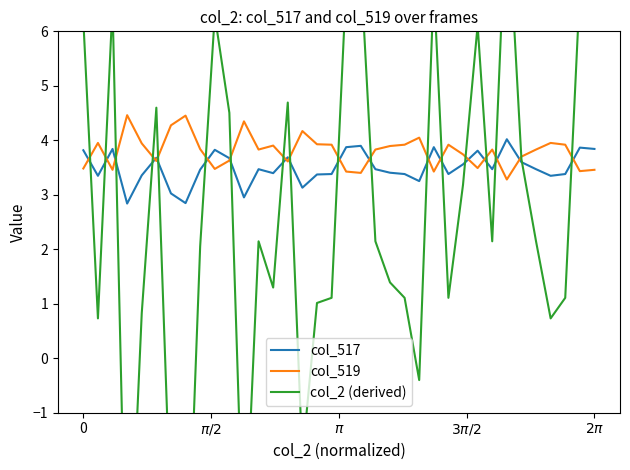

How many values in the col_2 (derived) series are below 2?

16